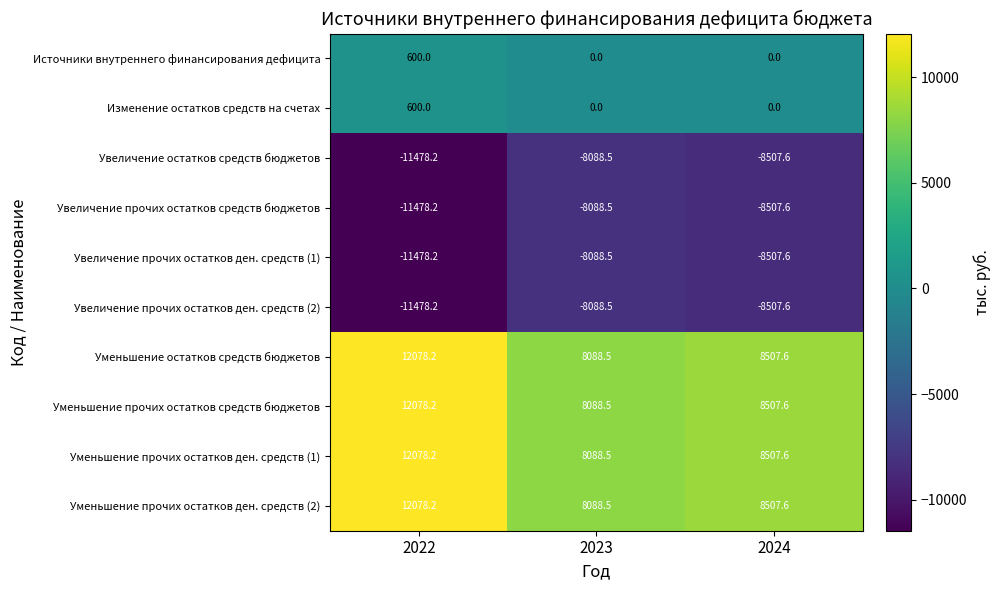

What is the minimum value shown in the chart?

-11478.2